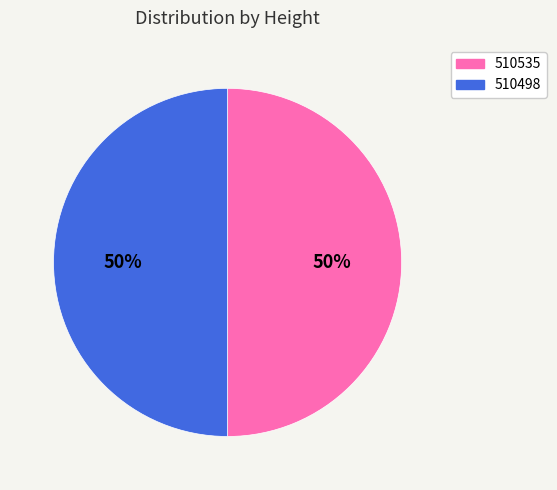

What is the ratio of the value at 510535 to the value at 510498?

1.0